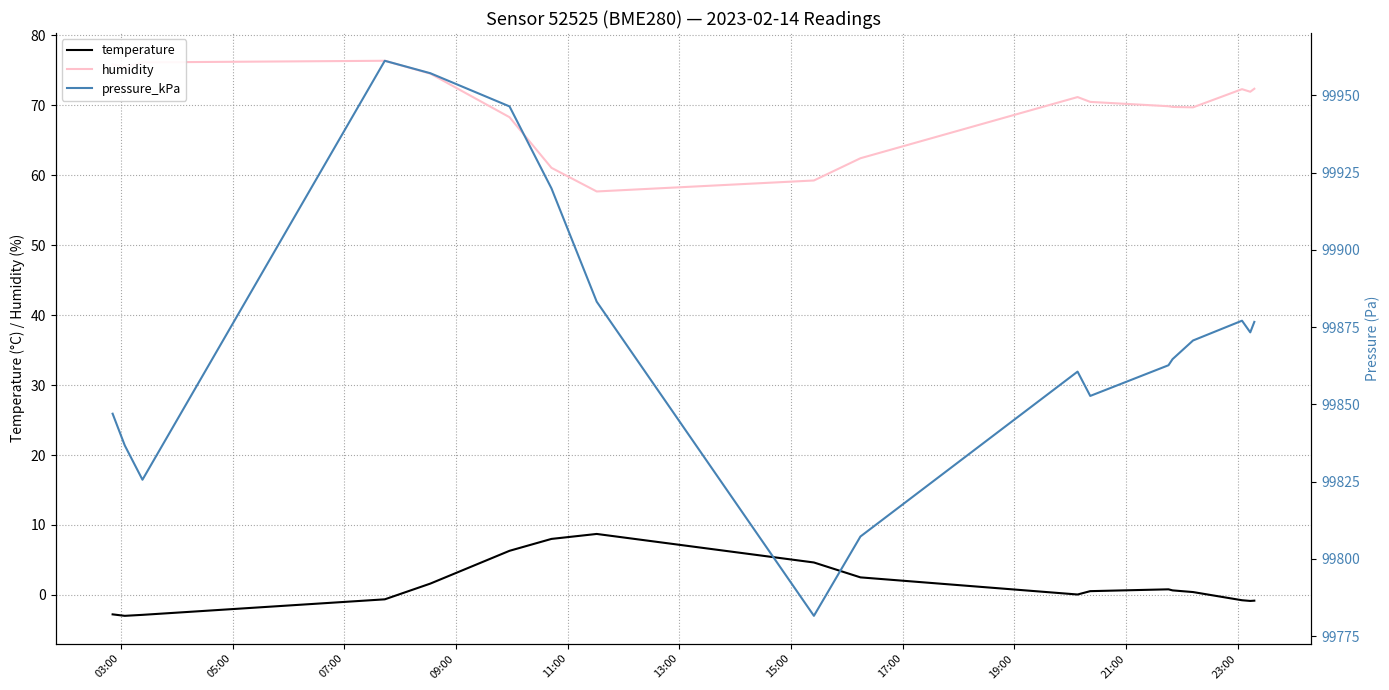

Reading left to right, what are all the values shown in this chart?

temperature: -2.8	-3.0	-2.9	-0.6	1.6	6.3	8.0	8.7	4.6	2.5	0.1	0.5	0.8	0.6	0.4	-0.8	-0.9	-0.8
humidity: 75.9	75.5	76.2	76.4	74.5	68.3	61.1	57.7	59.3	62.4	71.2	70.5	69.9	69.8	69.7	72.3	72.0	72.4
pressure_kPa: 99847.0	99836.7	99825.6	99961.2	99957.2	99946.4	99919.9	99883.2	99781.6	99807.2	99860.6	99852.7	99862.7	99864.6	99870.7	99877.1	99873.3	99876.7